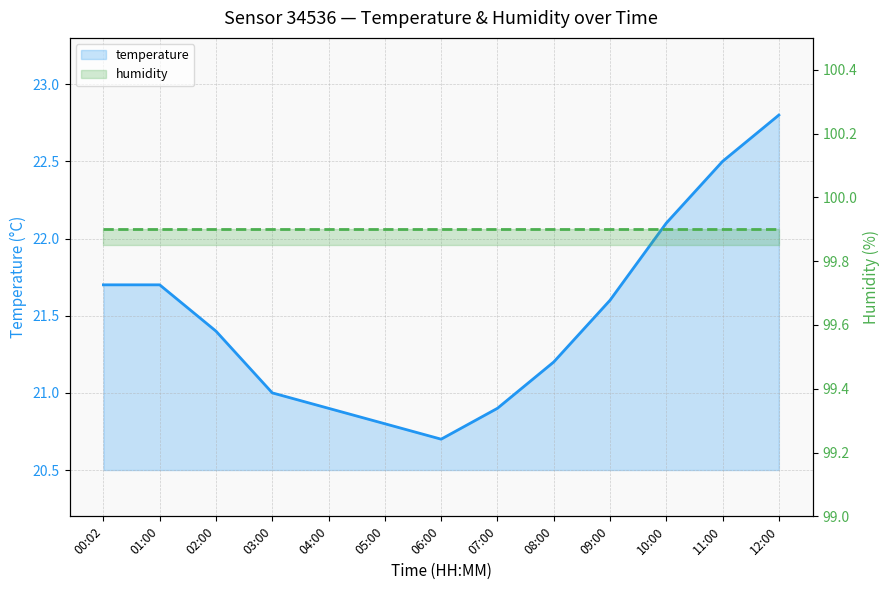

What is the greatest value displayed?

99.9